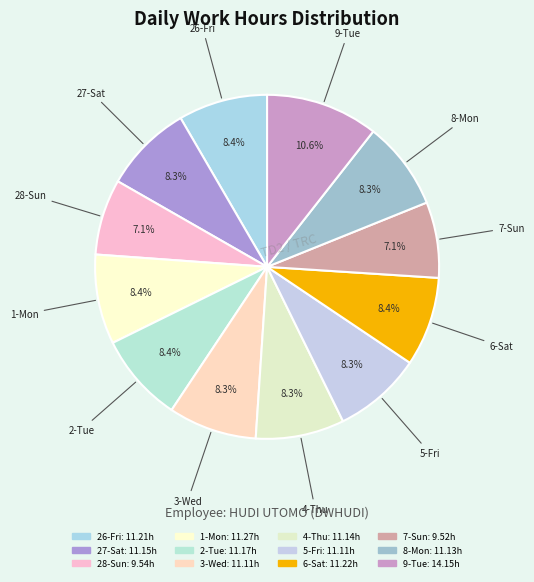

How many segments does this pie chart have?

12